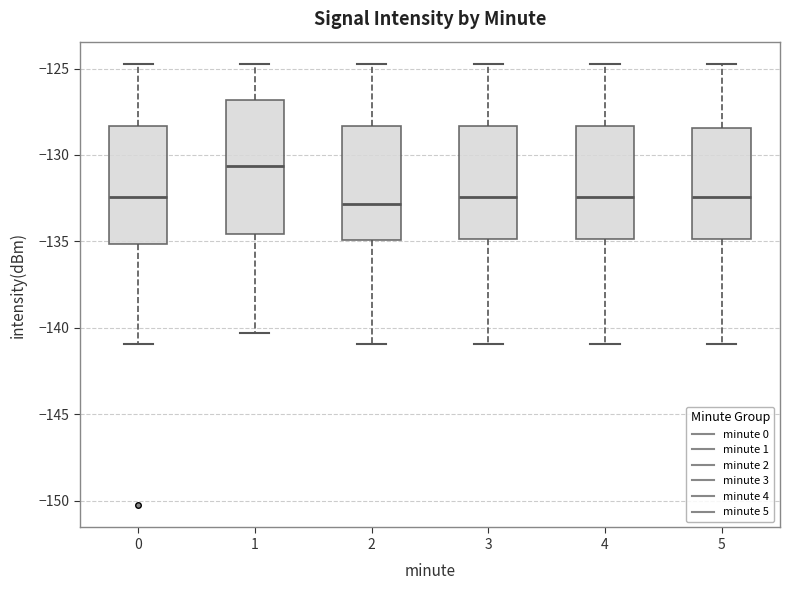

Reading left to right, read every box against the y-axis: the position of its median line, the range the box covers, and the ends of its whiskers. The values are not printed on the chart, so give them approximately, as read against the axis.

0: median -132.5, box -135.0 to -128.5, whiskers -141.0 to -124.5
1: median -130.5, box -134.5 to -127.0, whiskers -140.5 to -124.5
2: median -133.0, box -135.0 to -128.5, whiskers -141.0 to -124.5
3: median -132.5, box -135.0 to -128.5, whiskers -141.0 to -124.5
4: median -132.5, box -135.0 to -128.5, whiskers -141.0 to -124.5
5: median -132.5, box -135.0 to -128.5, whiskers -141.0 to -124.5